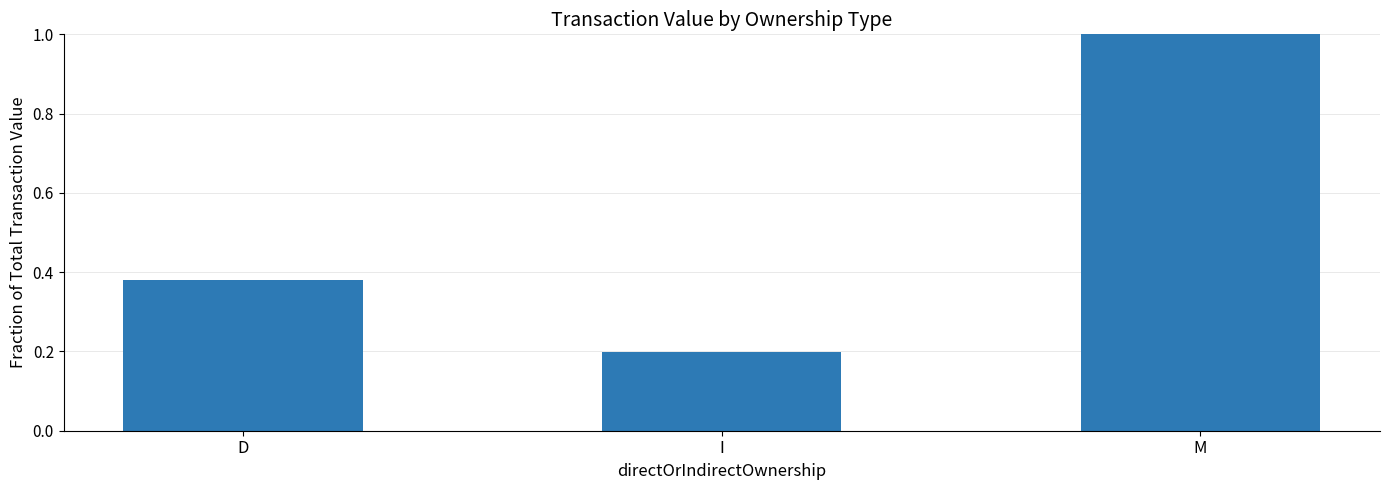

What value does the data have at M?

1.0